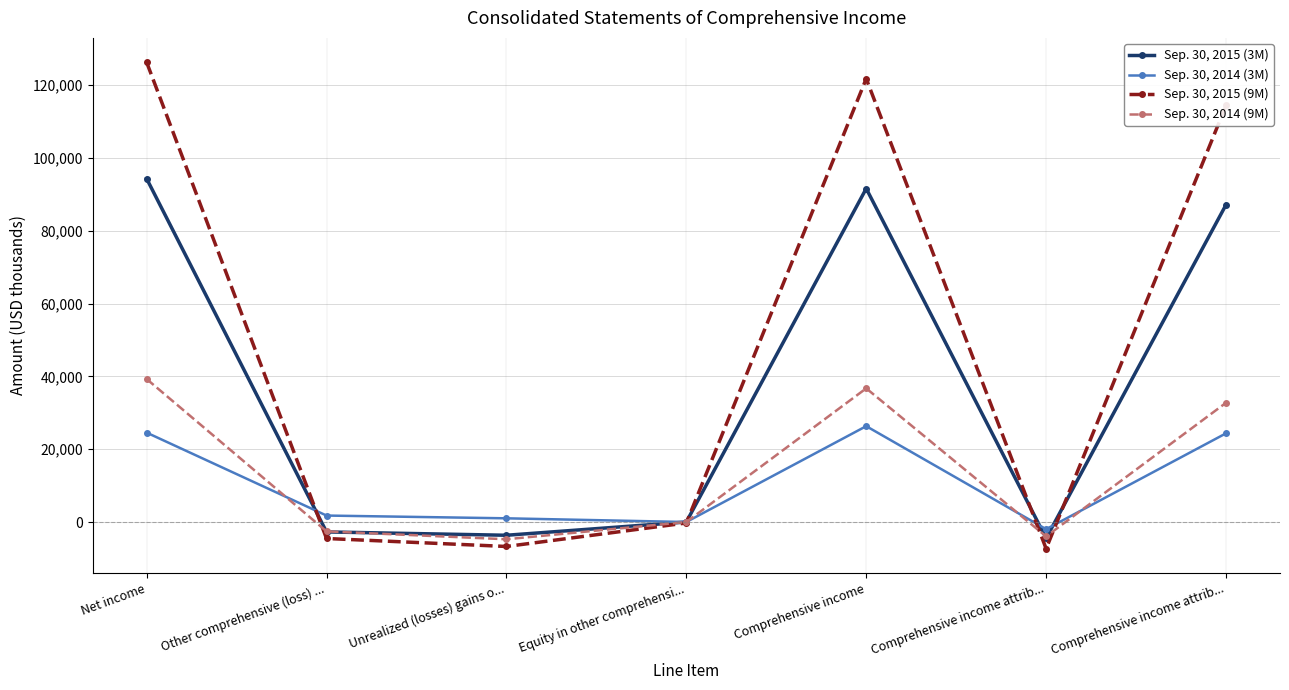

Count the number of data series in this chart.

4